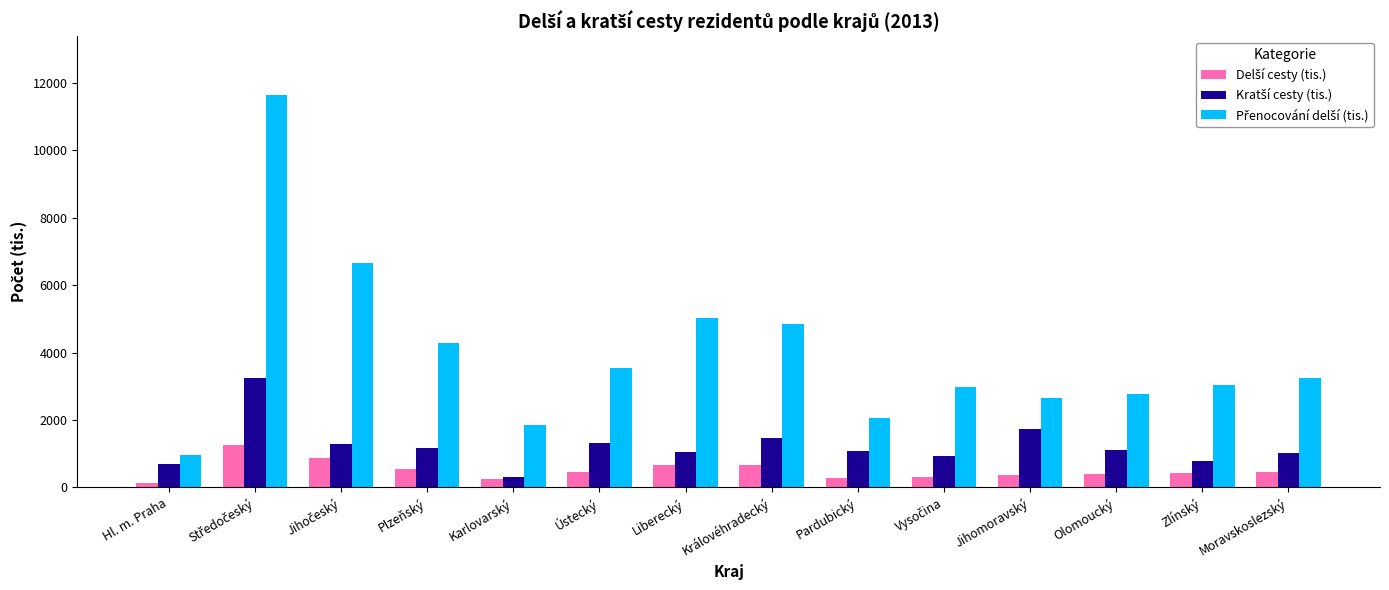

What is the difference between the highest and lowest values at Liberecký?

4353.1